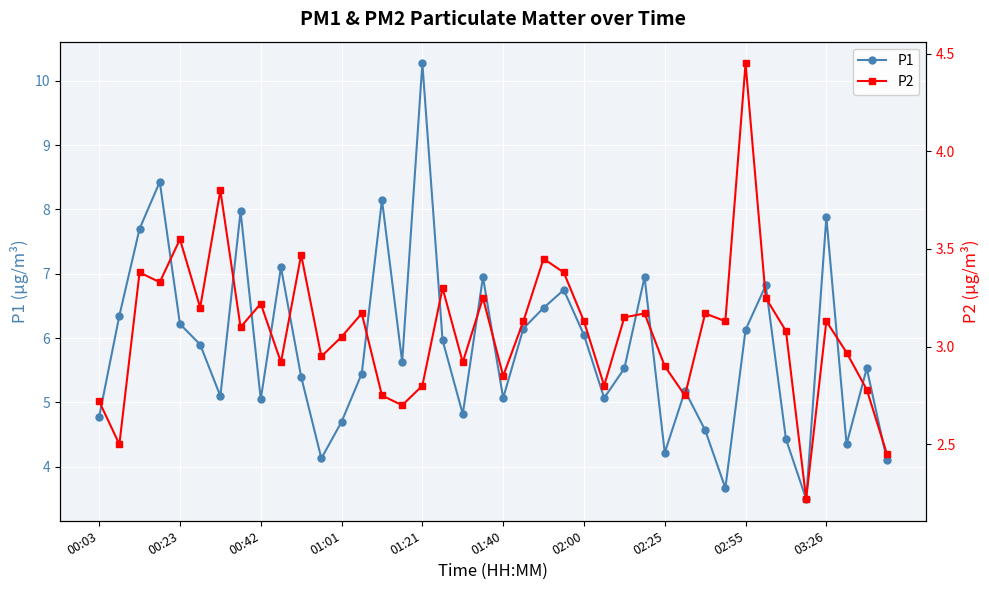

What is the minimum value shown in the chart?

2.2